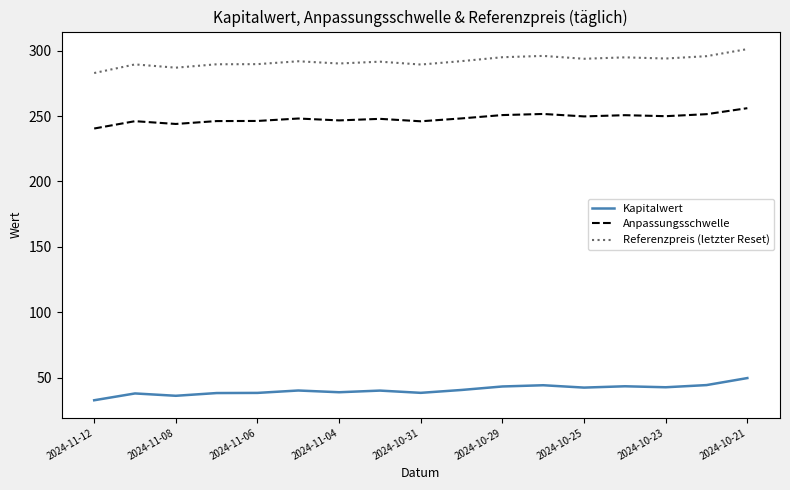

Is this an area chart (filled region under the line)?

No